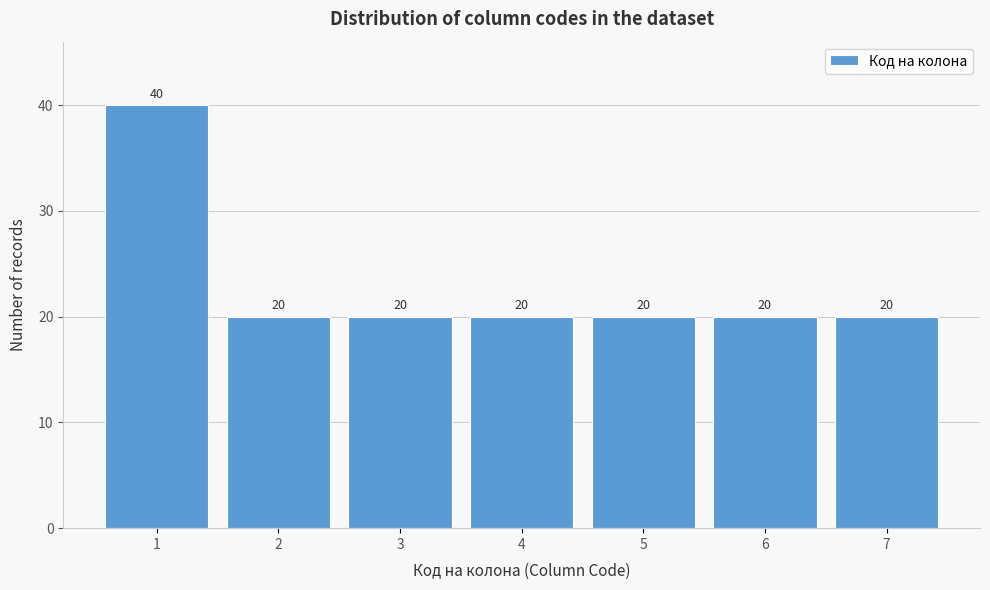

How tall is the bar that spans 2.5 to 3.5 on the x-axis?

20